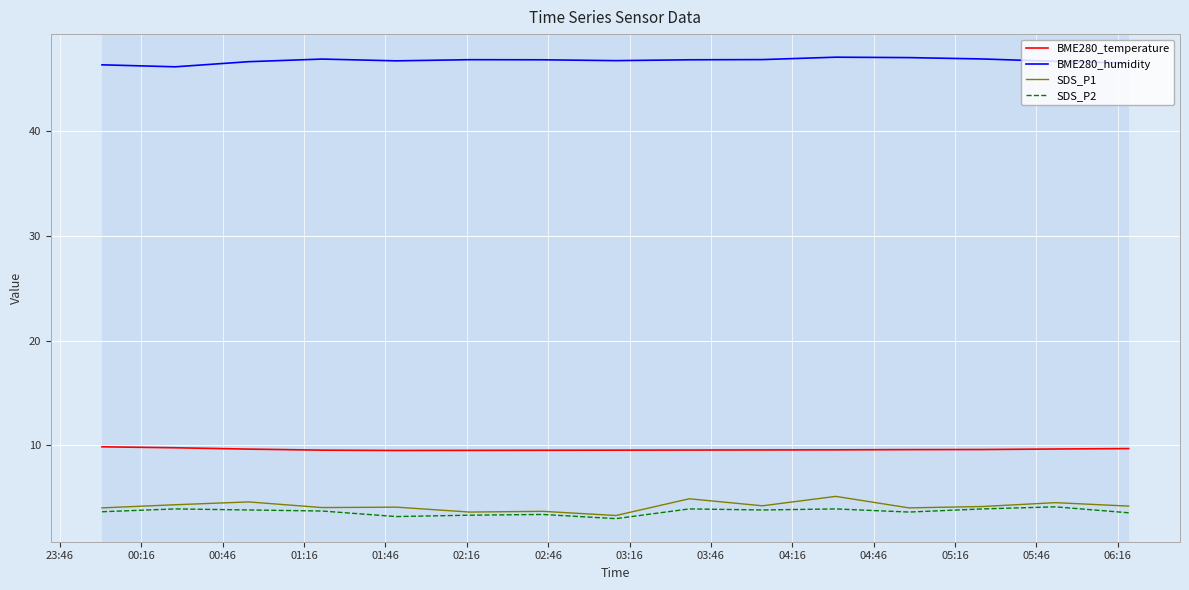

Which series has the largest total across all categories?

BME280_humidity